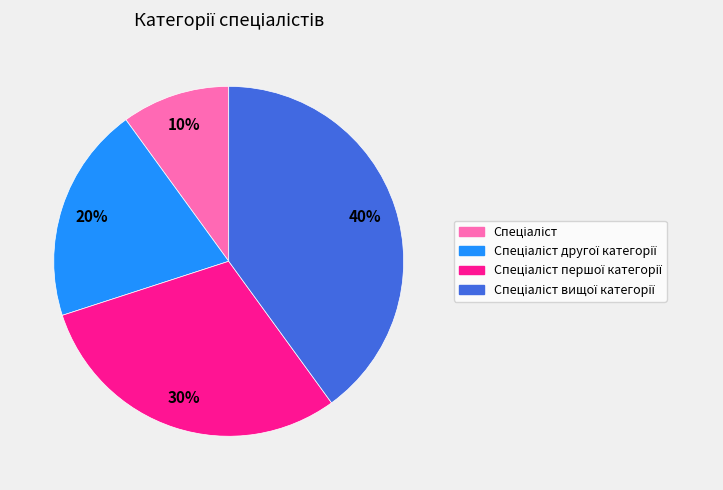

To the nearest percent, what is the difference between the largest and smallest slice percentages?

30%